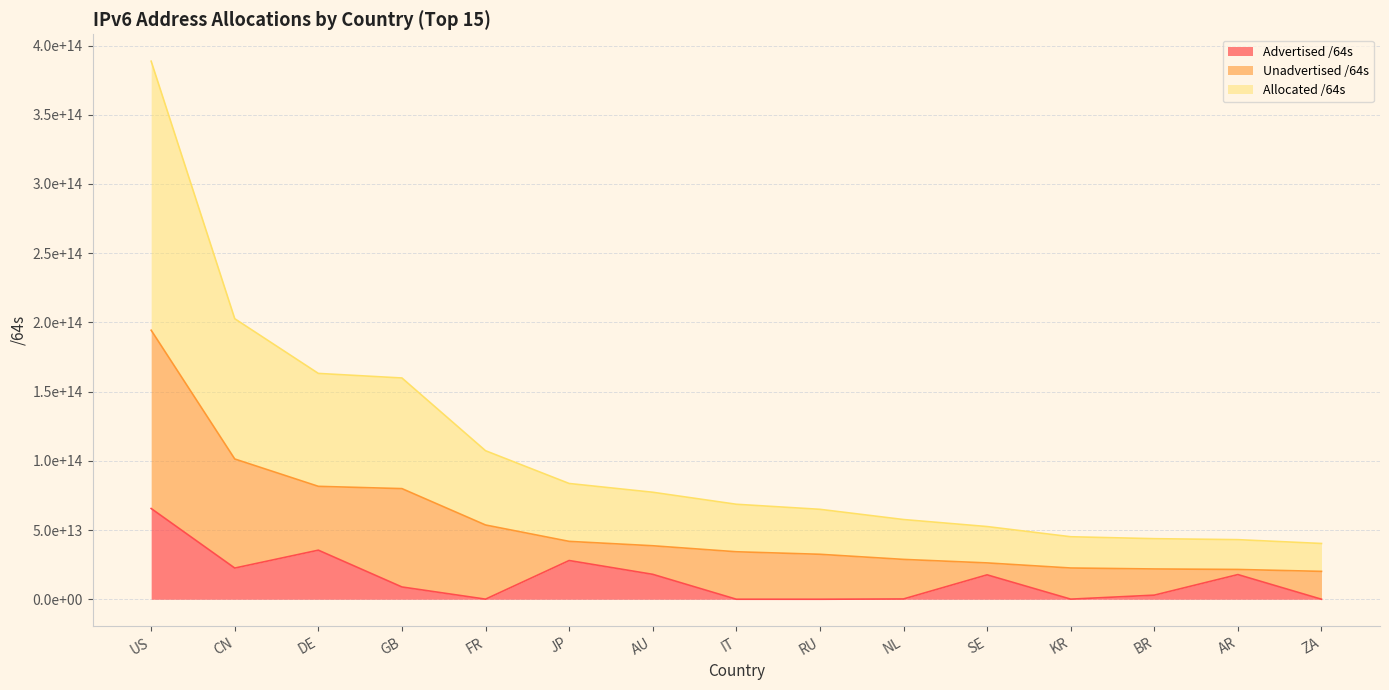

What is the value of the Advertised /64s point at the 8th from the left?

21474902016